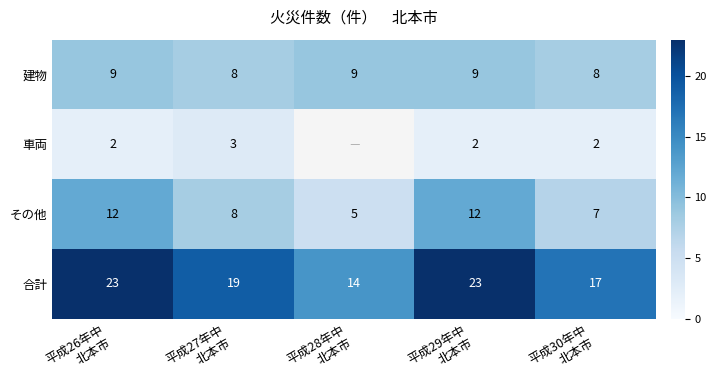

What is the sum of all その他 values?

44